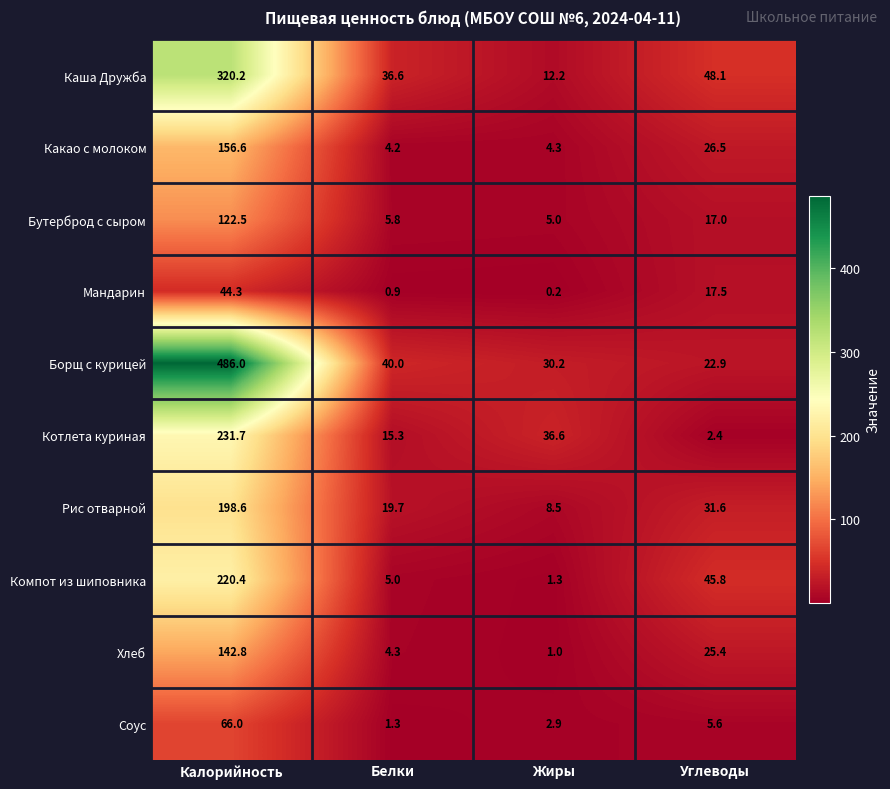

What is the sum of all Котлета куриная values?

286.0